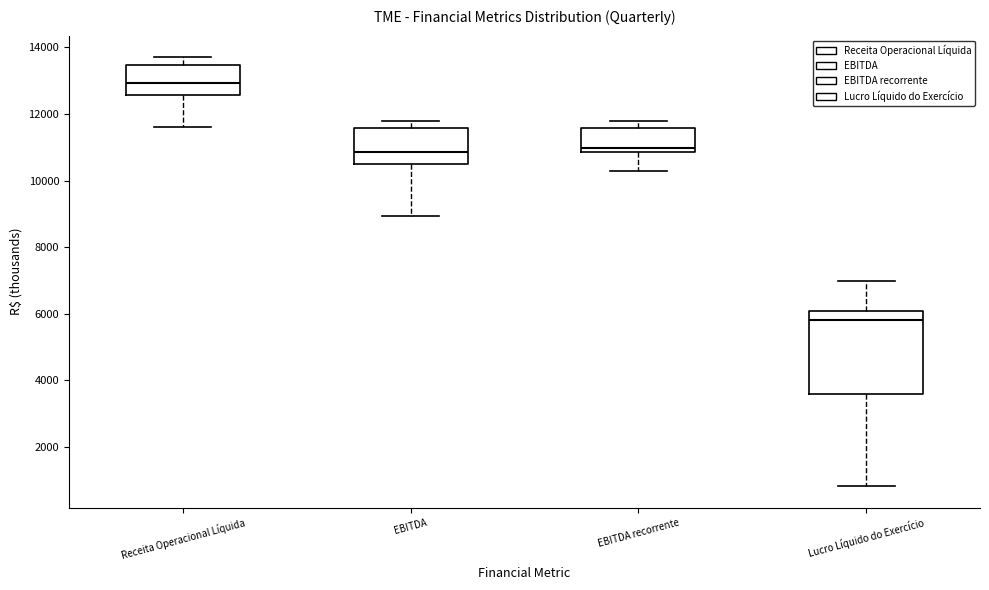

Reading left to right, read every box against the y-axis: the position of its median line, the range the box covers, and the ends of its whiskers. The values are not printed on the chart, so give them approximately, as read against the axis.

Receita Operacional Líquida: median 13000, box 12600 to 13400, whiskers 11600 to 13800
EBITDA: median 10800, box 10400 to 11600, whiskers 9000 to 11800
EBITDA recorrente: median 11000, box 10800 to 11600, whiskers 10200 to 11800
Lucro Líquido do Exercício: median 5800, box 3600 to 6000, whiskers 800 to 7000